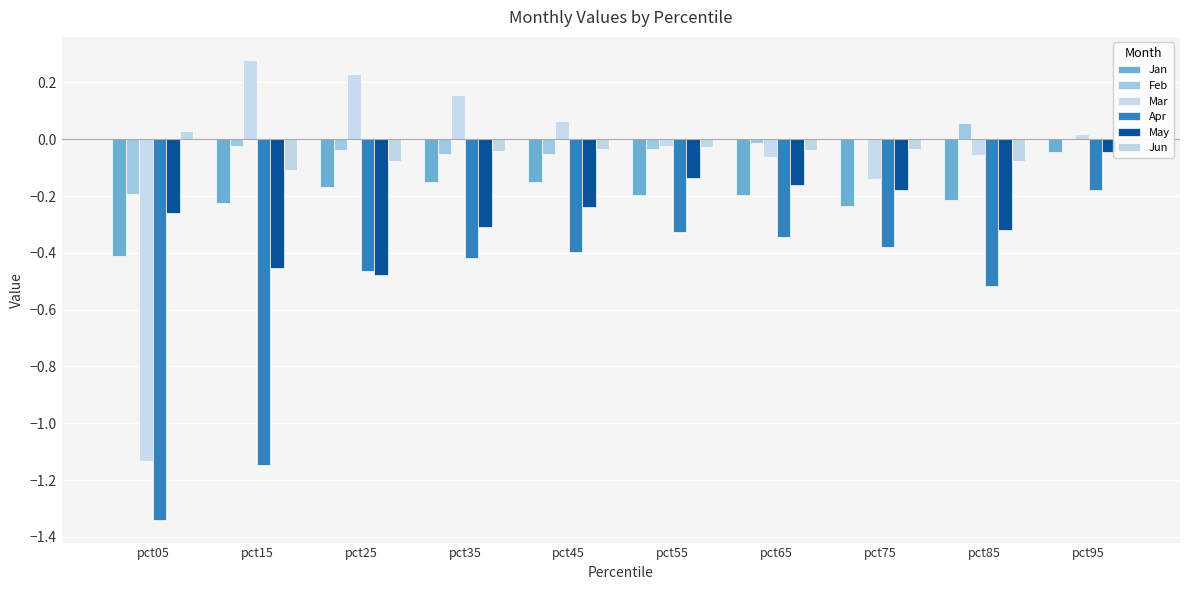

Which has a higher value, pct15 or pct55?

pct55